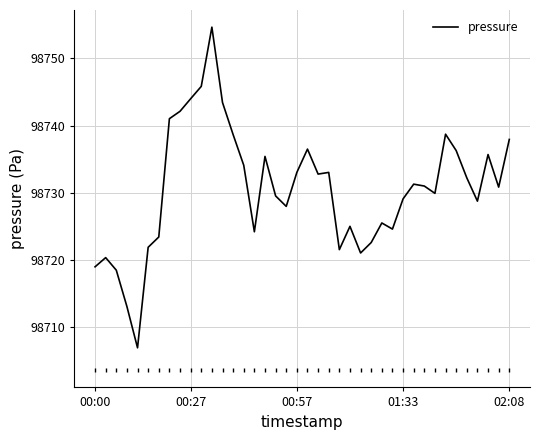

What is the maximum value shown in the chart?

98754.7